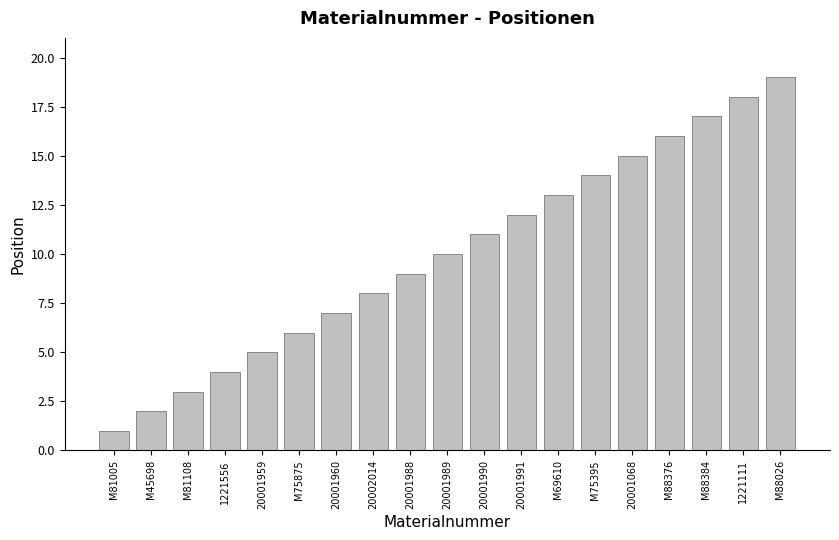

Which category has the lowest value across all series?

M81005